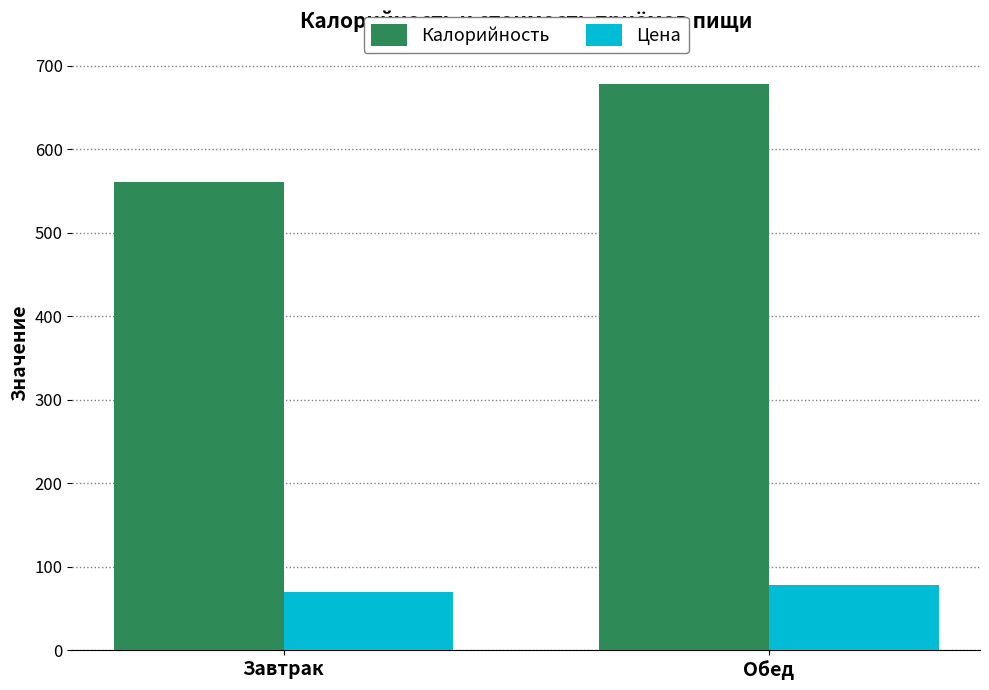

List the series in order of their overall mean, lowest first.

Цена, Калорийность